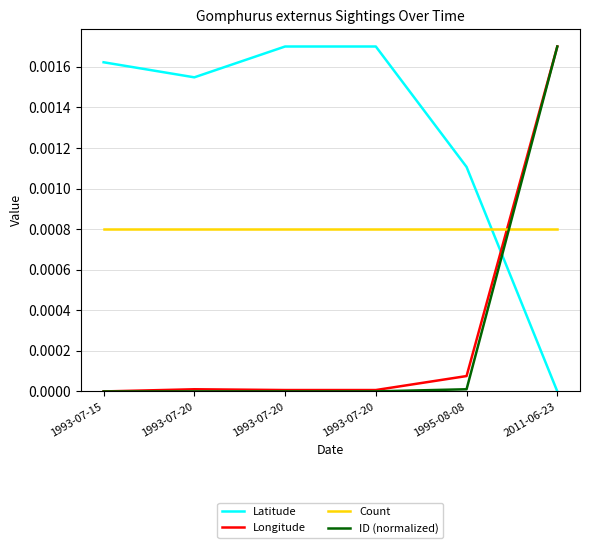

How many lines are shown in the chart?

4